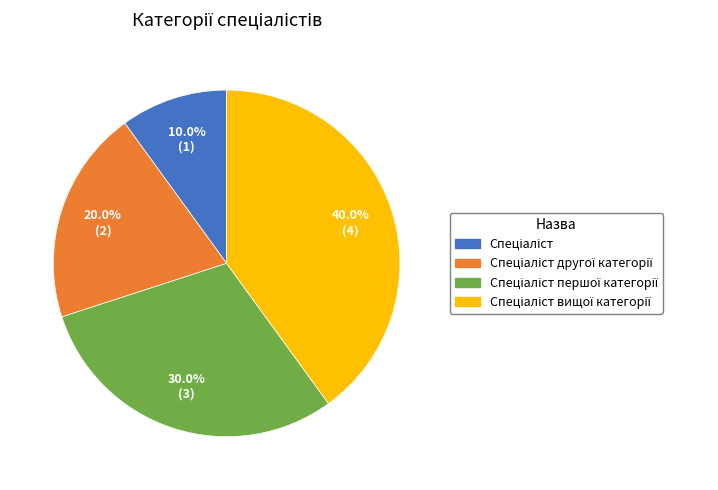

Does any single category account for the majority?

No